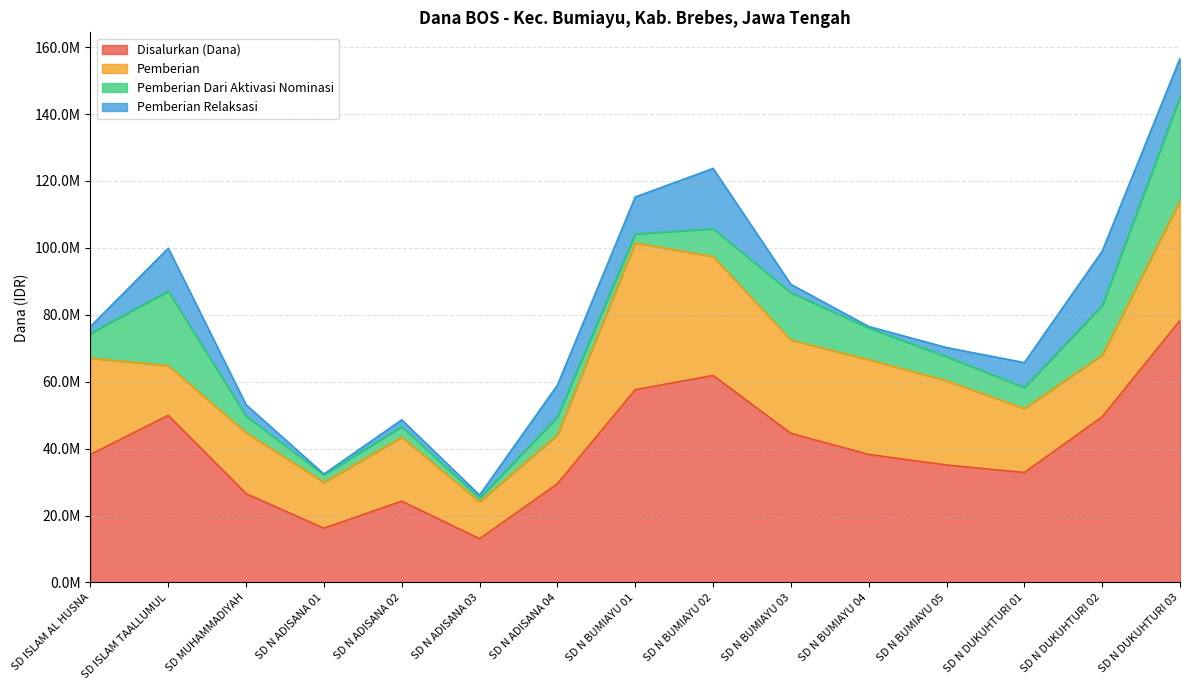

Reading left to right, transcribe all the data shown in this chart.

Disalurkan (Dana): 38250000	49950000	26550000	16200000	24300000	13050000	29475000	57600000	61875000	44550000	38250000	35100000	32850000	49500000	78300000
Pemberian: 28800000	14850000	18225000	13725000	19125000	11025000	14625000	43875000	35550000	27900000	28350000	25200000	19125000	18450000	35775000
Pemberian Dari Aktivasi Nominasi: 7425000	22275000	4950000	2250000	3150000	1125000	5400000	2700000	8325000	14175000	9450000	7200000	6300000	14850000	31050000
Pemberian Relaksasi: 2025000	12825000	3375000	225000	2025000	900000	9450000	11025000	18000000	2475000	450000	2700000	7425000	16200000	11475000